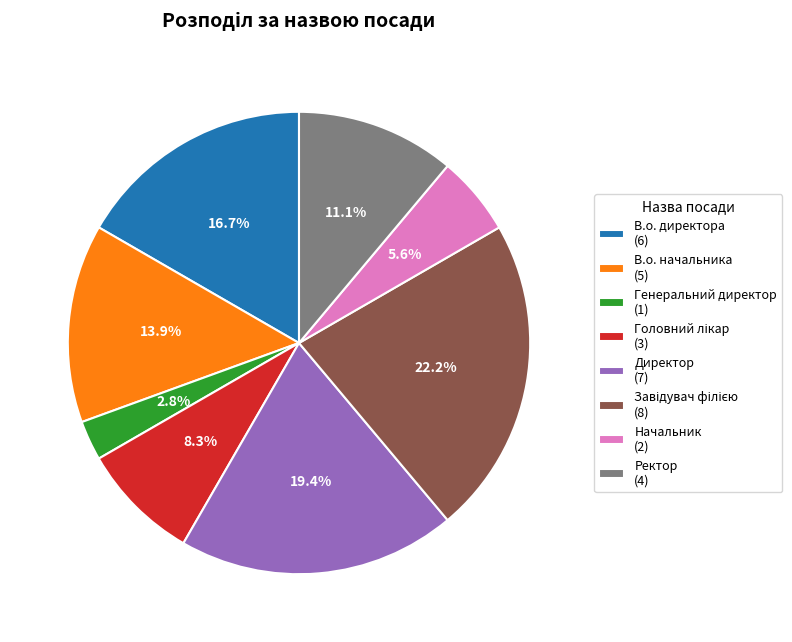

How many slices are in this pie chart?

8